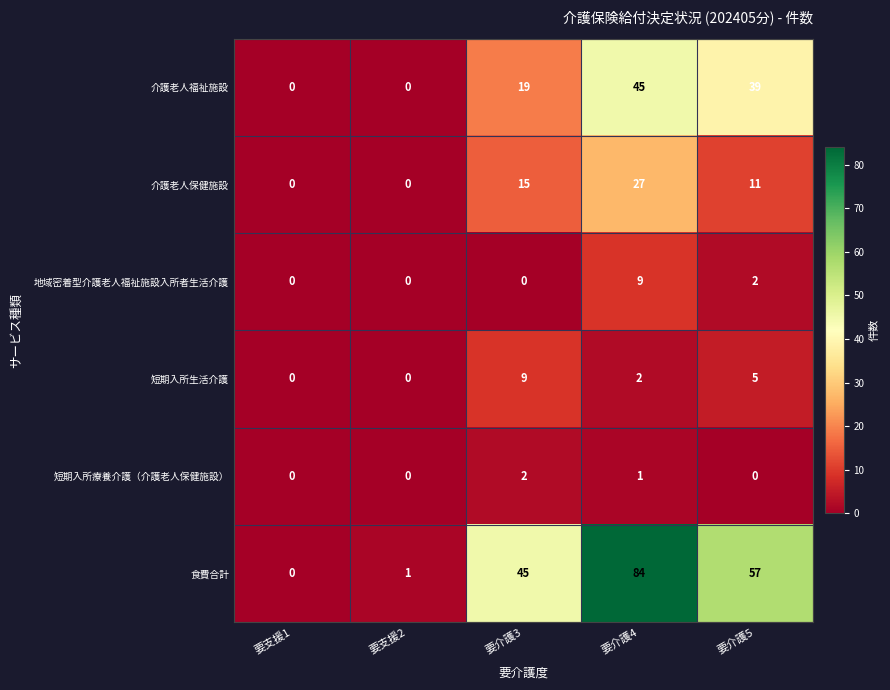

Reading left to right, transcribe all the data shown in this chart.

介護老人福祉施設: 0	0	19	45	39
介護老人保健施設: 0	0	15	27	11
地域密着型介護老人福祉施設入所者生活介護: 0	0	0	9	2
短期入所生活介護: 0	0	9	2	5
短期入所療養介護（介護老人保健施設）: 0	0	2	1	0
食費合計: 0	1	45	84	57